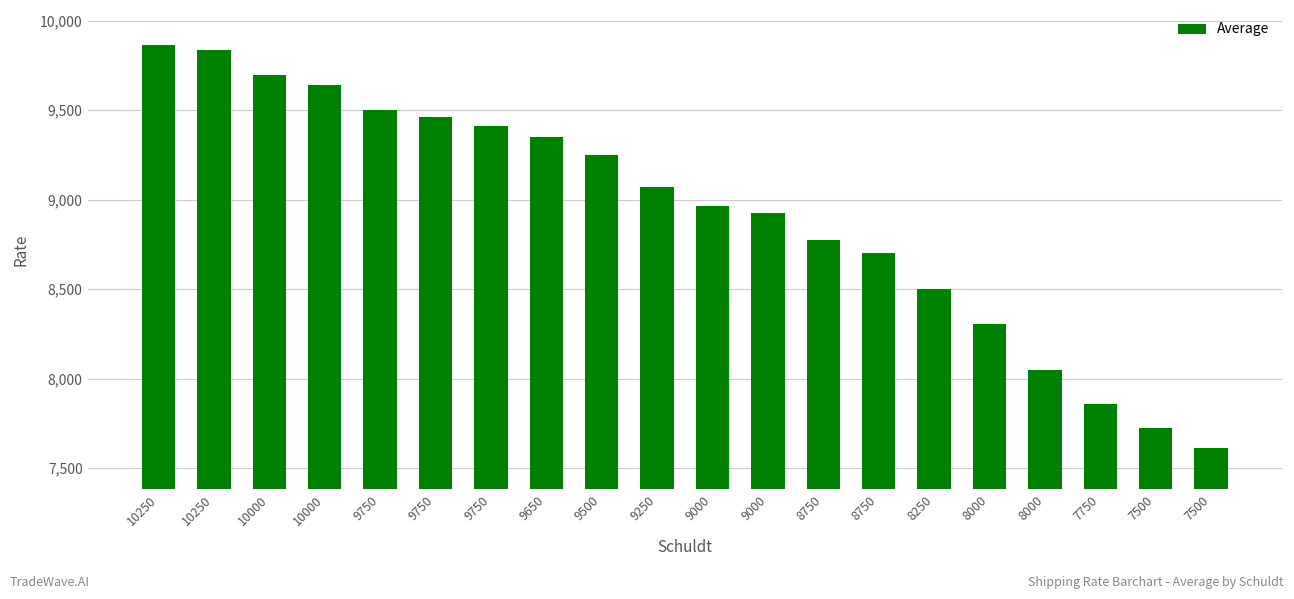

How many data points does each series have?

20